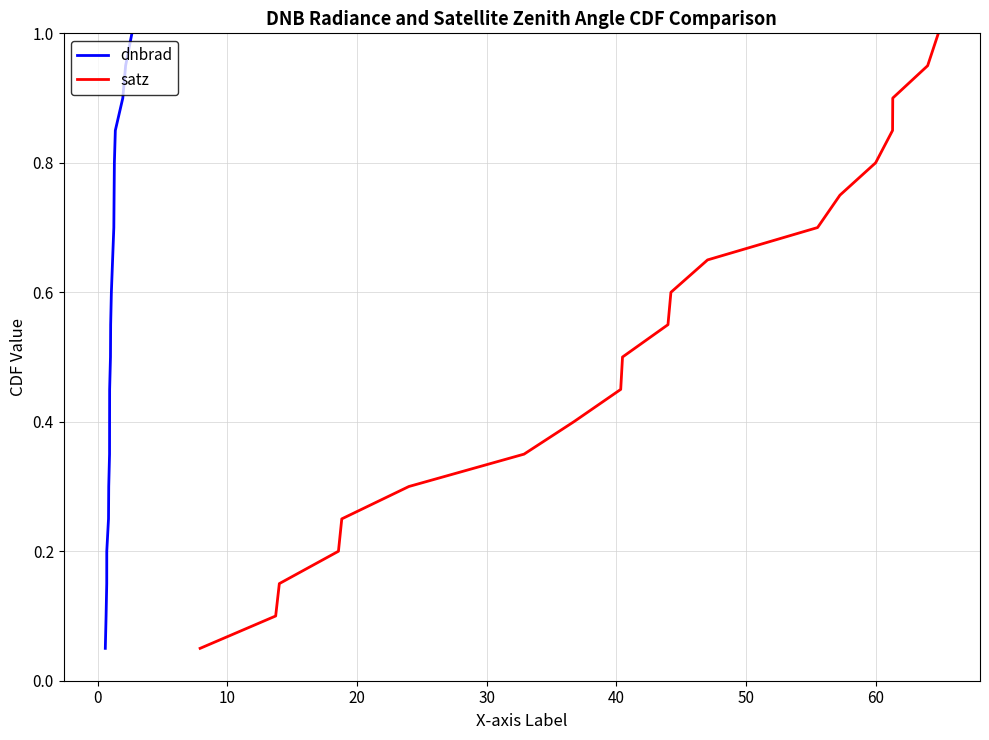

True or false: satz and dnbrad intersect in this chart.

False